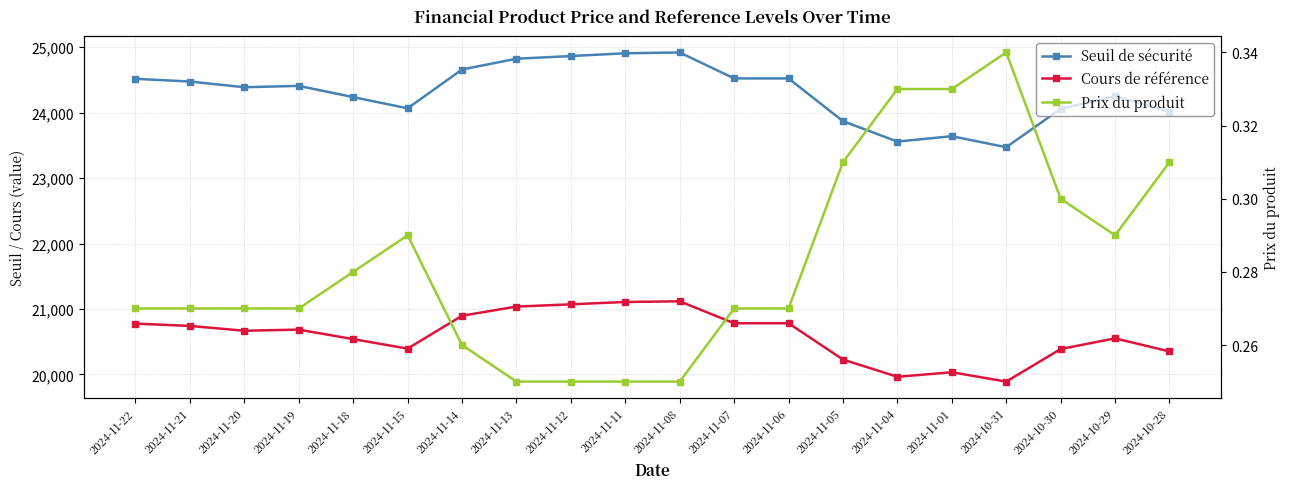

Count the Prix du produit values in the range 0 to 1.

20